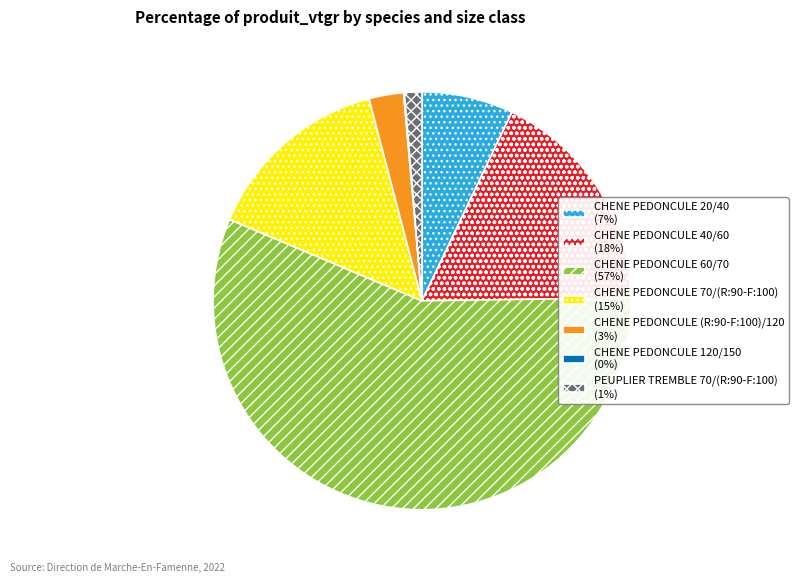

Is it true that CHENE PEDONCULE (R:90-F:100)/120 is 11% of the pie?

False